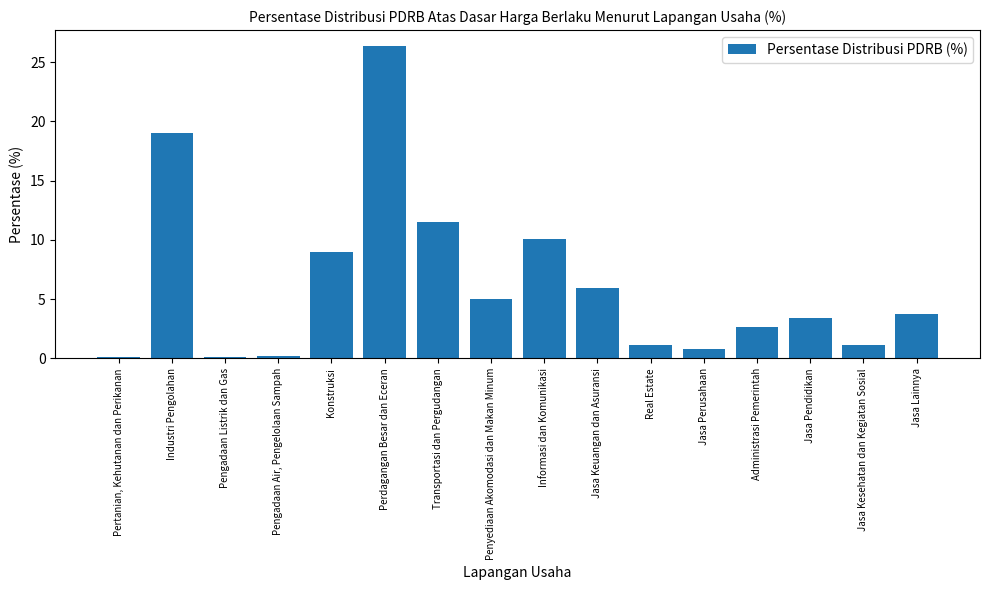

What is the label of the 11th bar from the left?

Real Estate